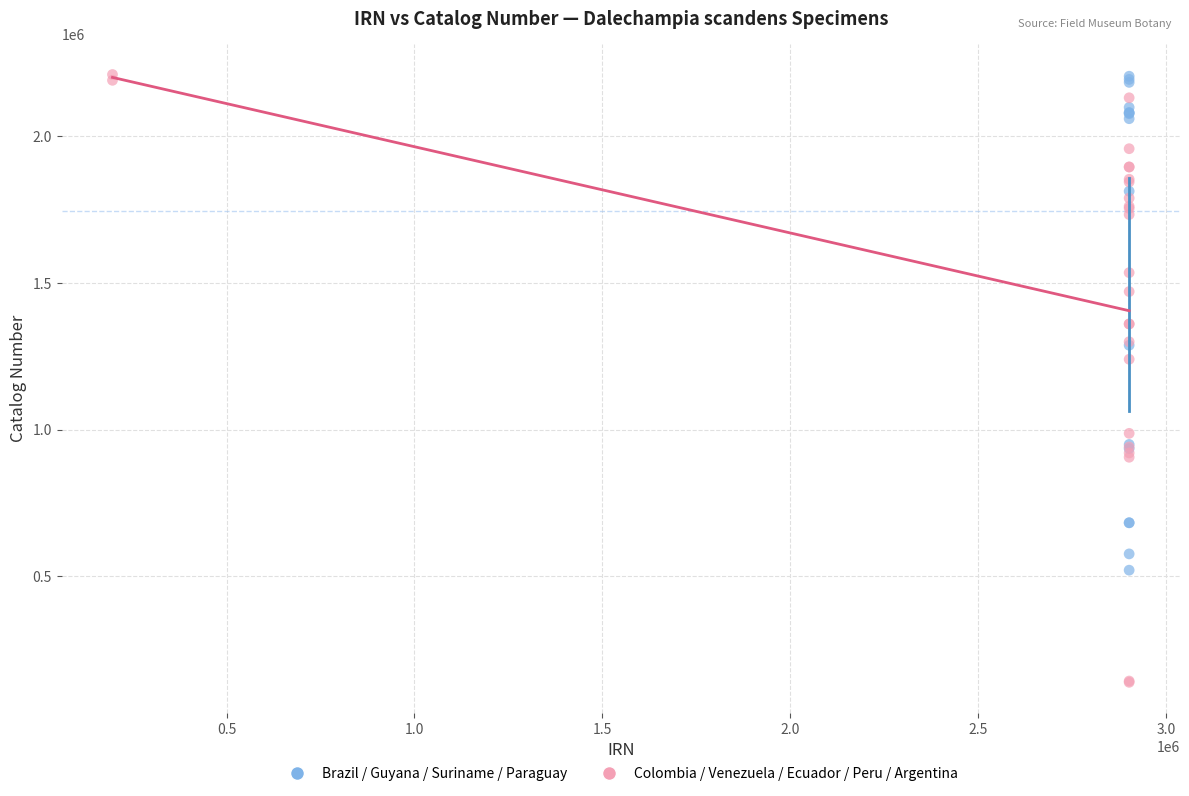

Which series has the largest Y range (max minus min)?

Colombia / Venezuela / Ecuador / Peru / Argentina